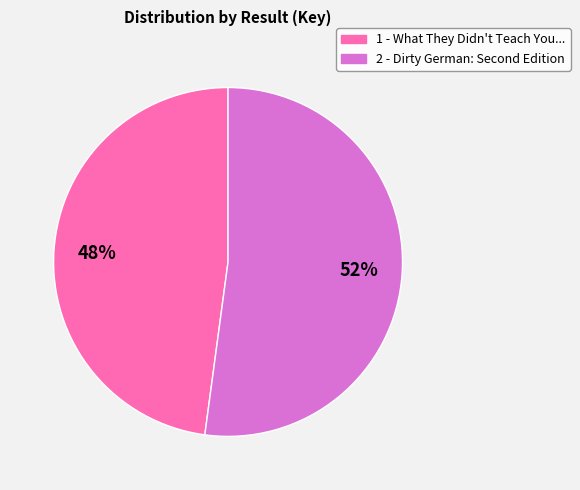

What is the ratio of the value at 2 to the value at 1?

1.1